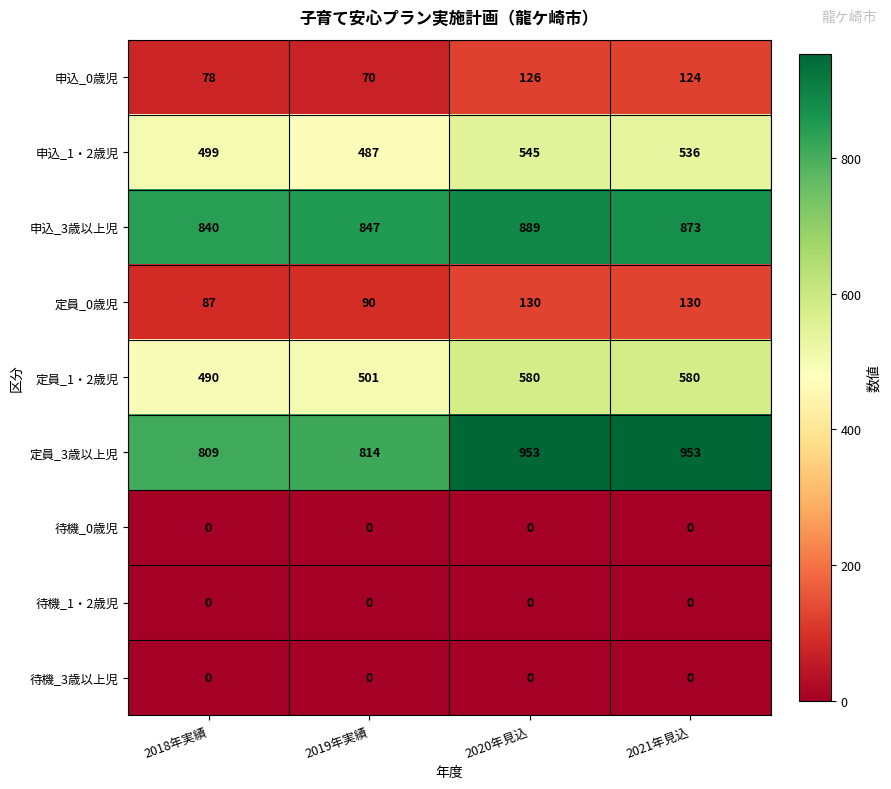

The 申込_1・2歳児 series shows 499 at 2018年実績. True or false?

True